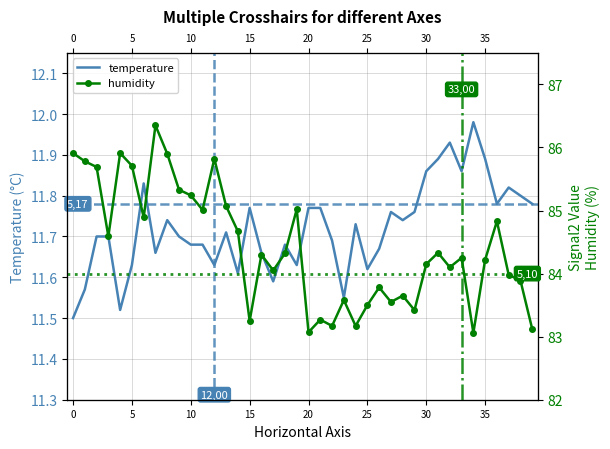

Reading right to left, extract all data points from this chart.

temperature: 11.8	11.8	11.8	11.8	11.9	12.0	11.9	11.9	11.9	11.9	11.8	11.7	11.8	11.7	11.6	11.7	11.6	11.7	11.8	11.8	11.6	11.7	11.6	11.7	11.8	11.6	11.7	11.6	11.7	11.7	11.7	11.7	11.7	11.8	11.6	11.5	11.7	11.7	11.6	11.5
humidity: 83.1	83.9	84.0	84.8	84.2	83.1	84.2	84.1	84.3	84.2	83.4	83.7	83.5	83.8	83.5	83.2	83.6	83.2	83.3	83.1	85.0	84.3	84.0	84.3	83.2	84.7	85.1	85.8	85.0	85.2	85.3	85.9	86.3	84.9	85.7	85.9	84.6	85.7	85.8	85.9